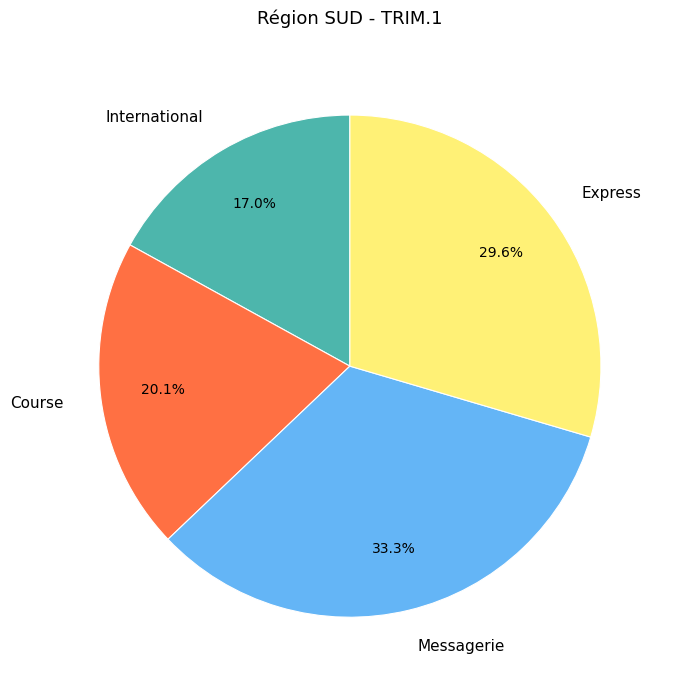

Between Express and Course, which is larger?

Express